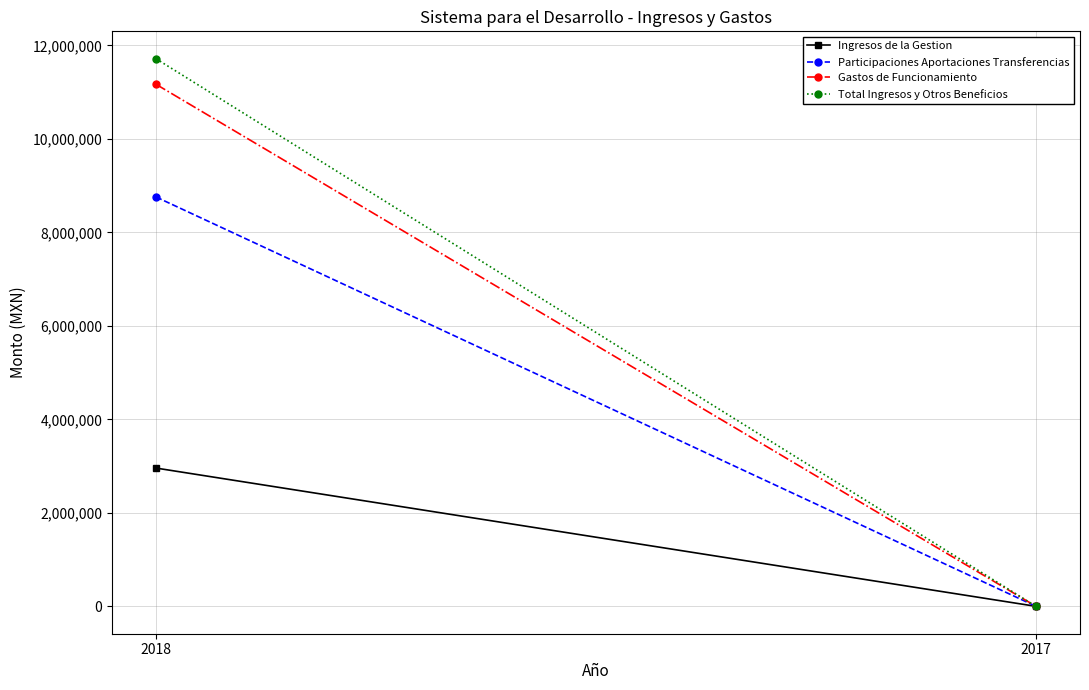

How many values in the Total Ingresos y Otros Beneficios series are below 11715802?

1